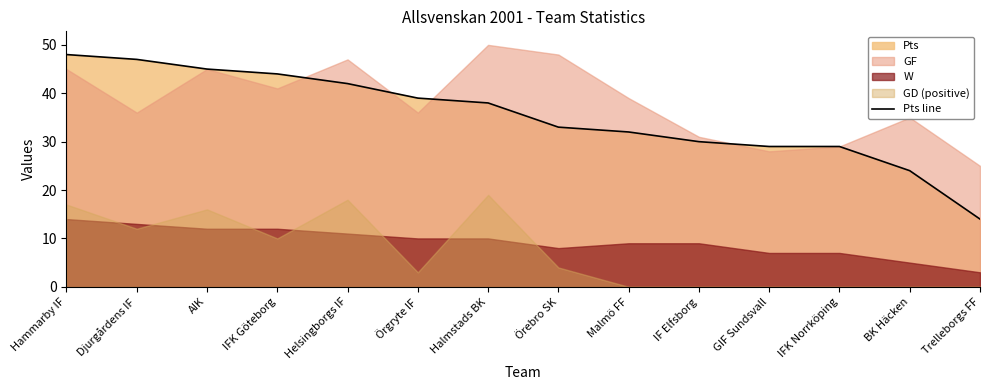

What value does the data have at Helsingborgs IF, to the nearest 5?

40